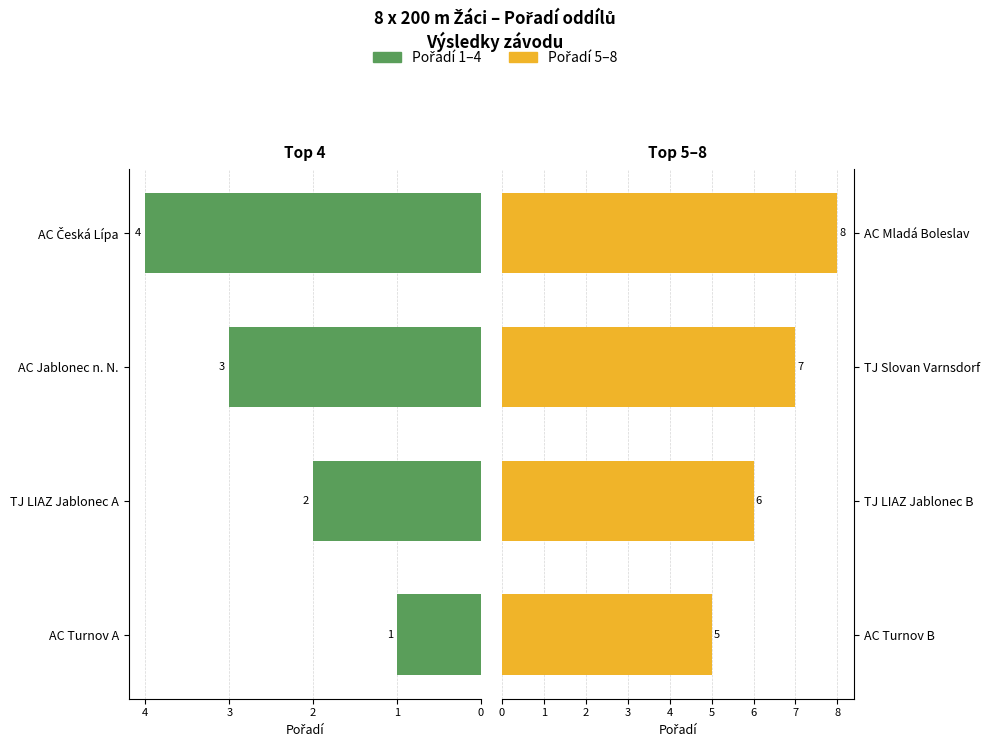

How many Seconda metà (Pořadí 5–8) values are between 6 and 8?

3